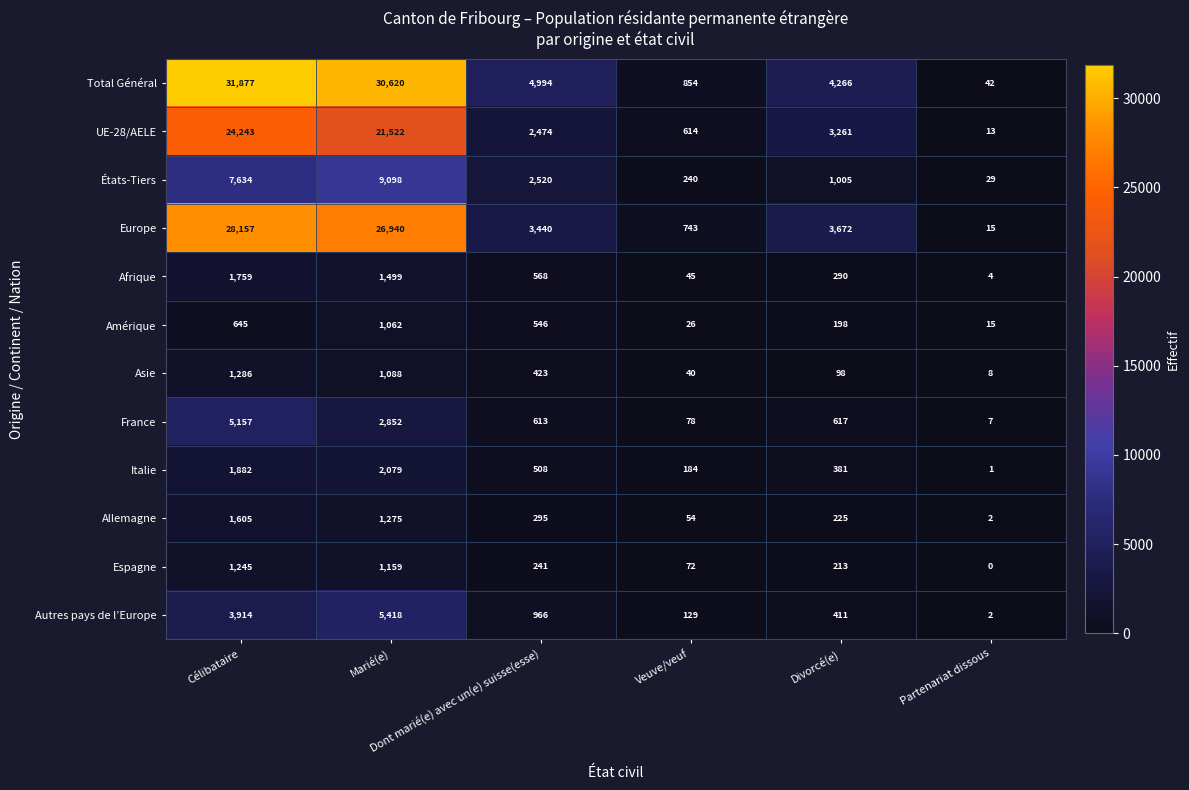

List the series in order of their peak value, lowest first.

Amérique, Espagne, Asie, Allemagne, Afrique, Italie, France, Autres pays de l’Europe, États-Tiers, UE-28/AELE, Europe, Total Général